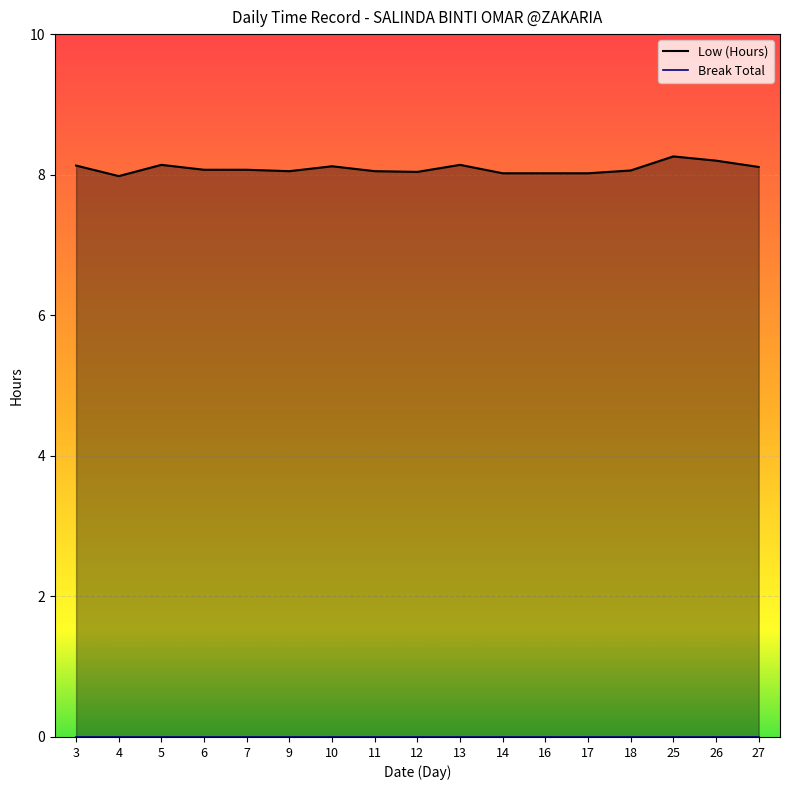

At which category does Low (Hours) reach its first local peak?

5